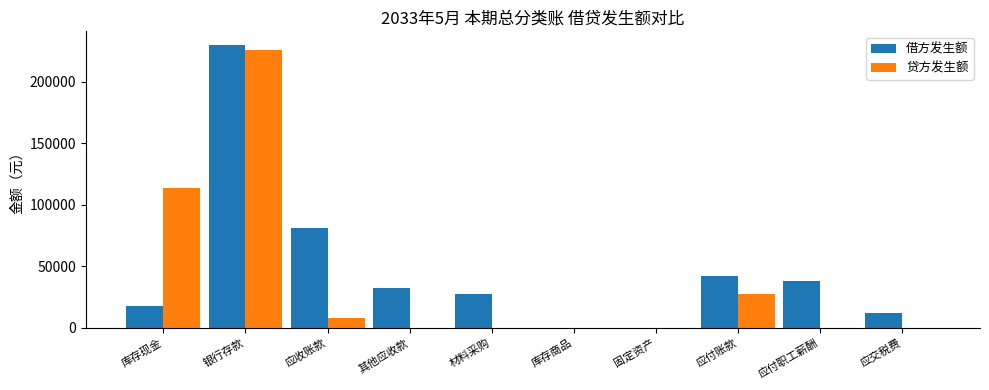

At which category is the sum across all series the highest?

银行存款